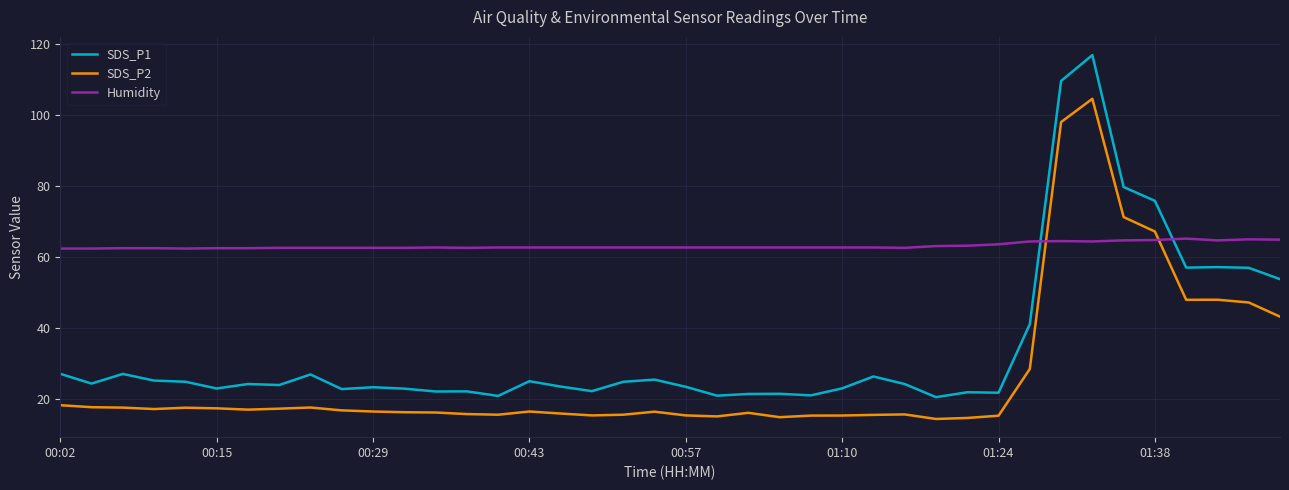

What is the difference between the maximum and minimum values in the SDS_P2 series?

90.3